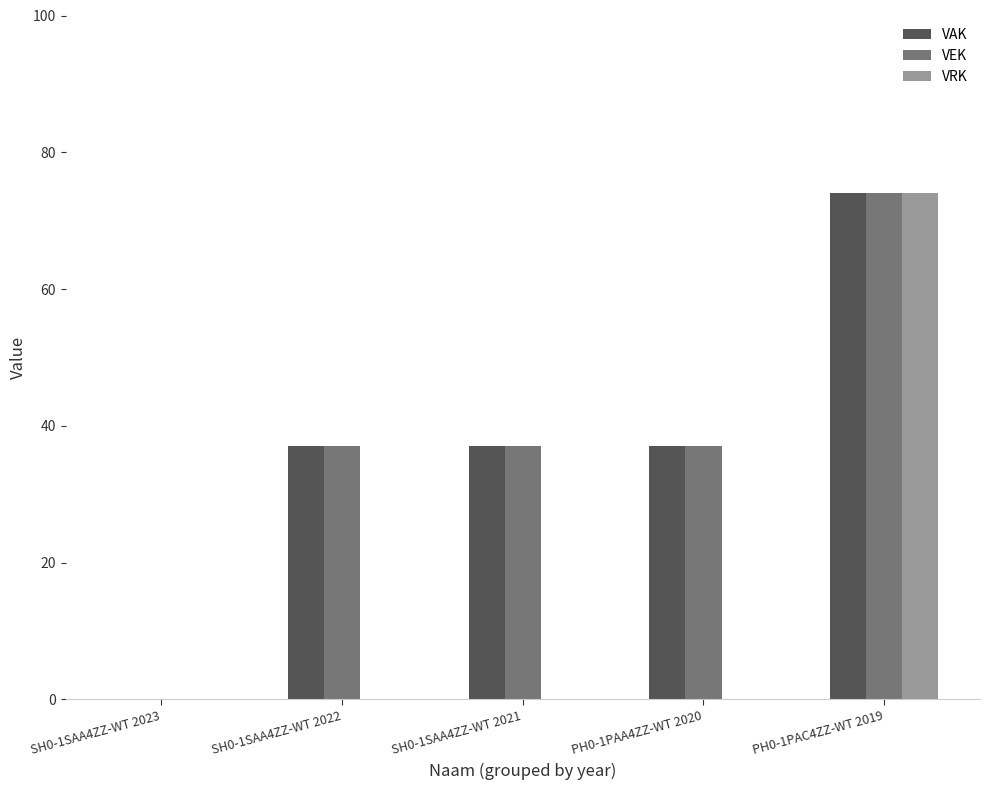

Is the value of VRK at PH0-1PAC4ZZ-WT 2019 greater than the value of VAK at SH0-1SAA4ZZ-WT 2021?

Yes